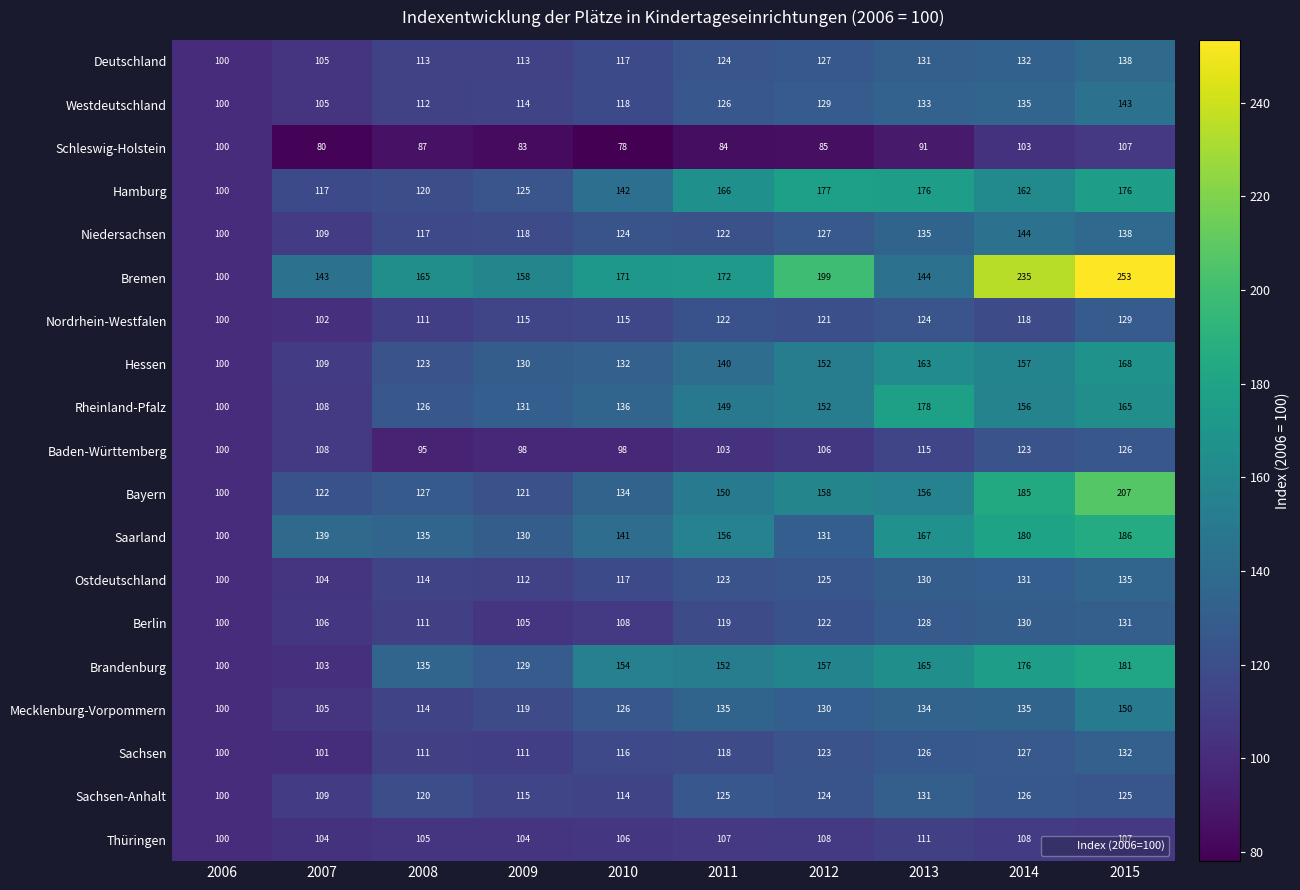

What is the difference between the highest and lowest values at 2012?

114